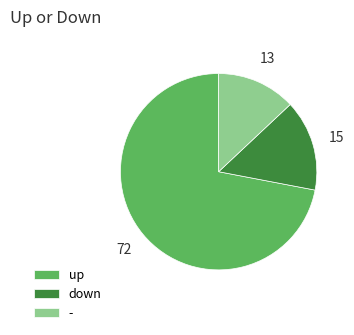

Which category has the biggest portion of the pie?

up